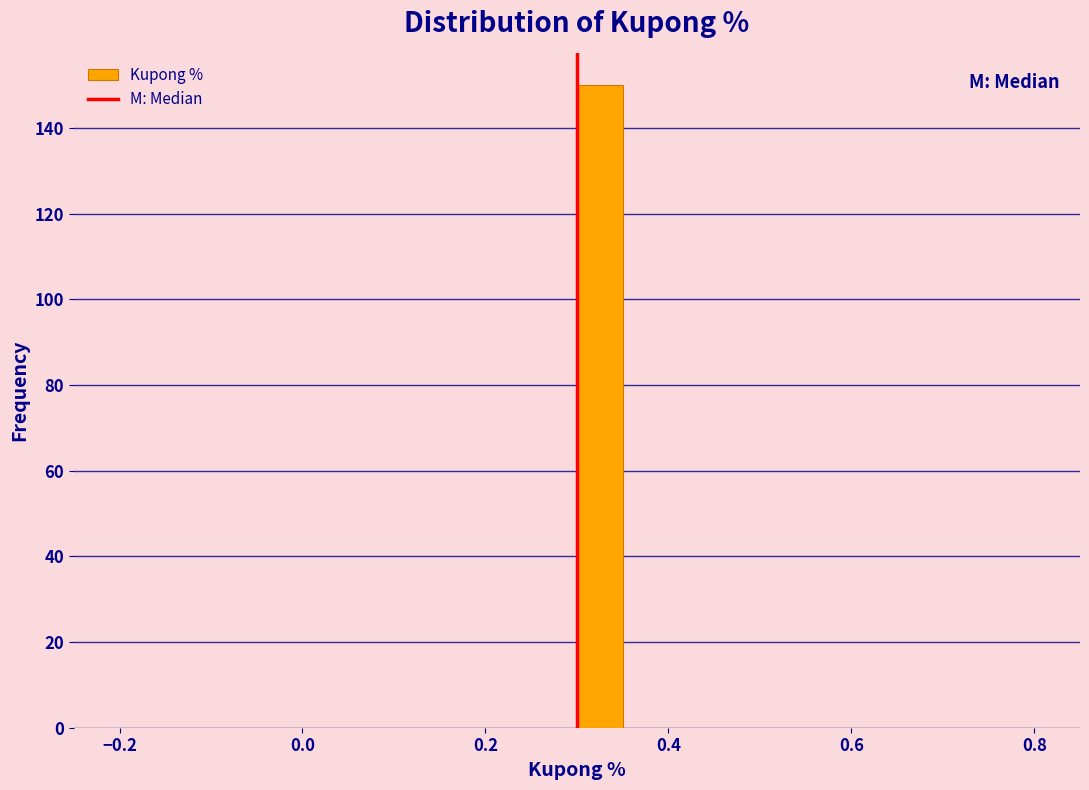

Around what value on the x-axis is the tallest bar? Give the approximate position of its centre, as read against the axis.

0.32